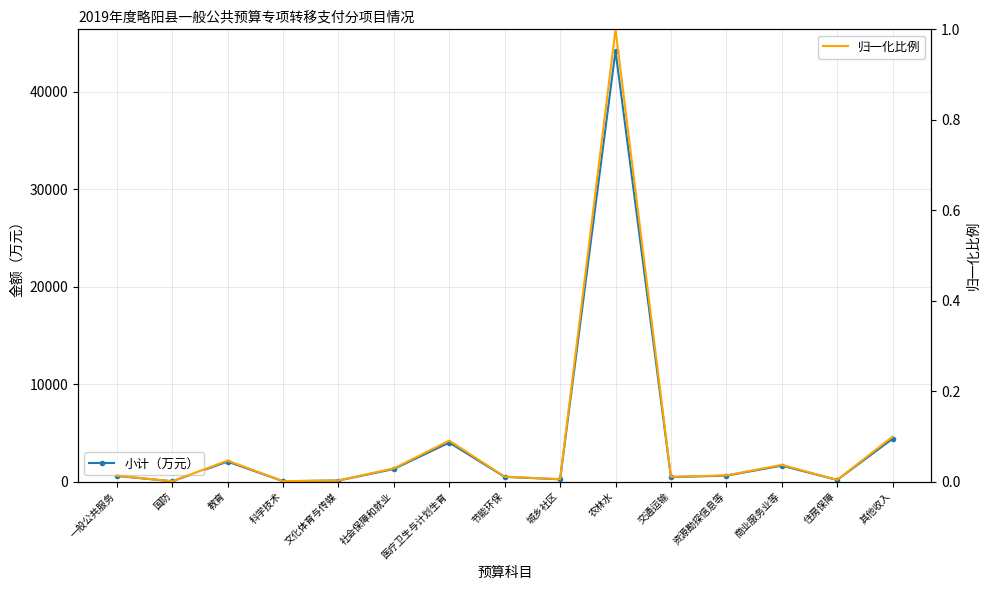

At 节能环保, list the series in order from largest to smallest.

小计（万元）, 归一化比例